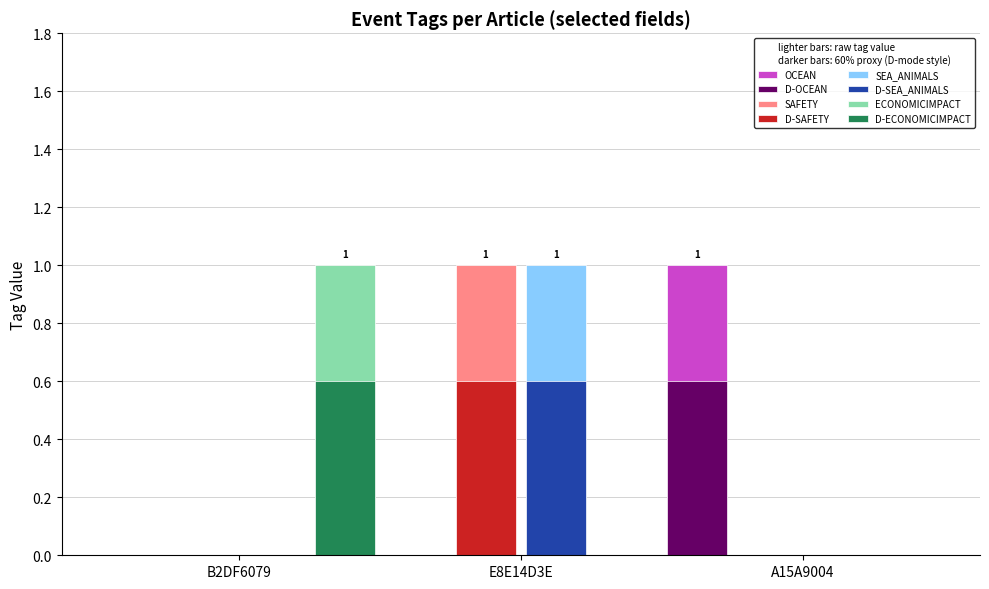

Count the number of data series in this chart.

8